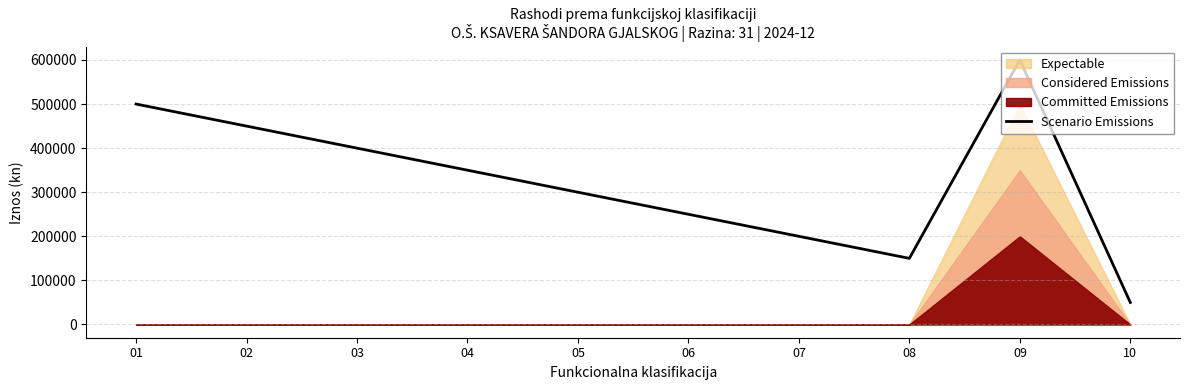

The chart shows a value of 450000 at 02. True or false?

True